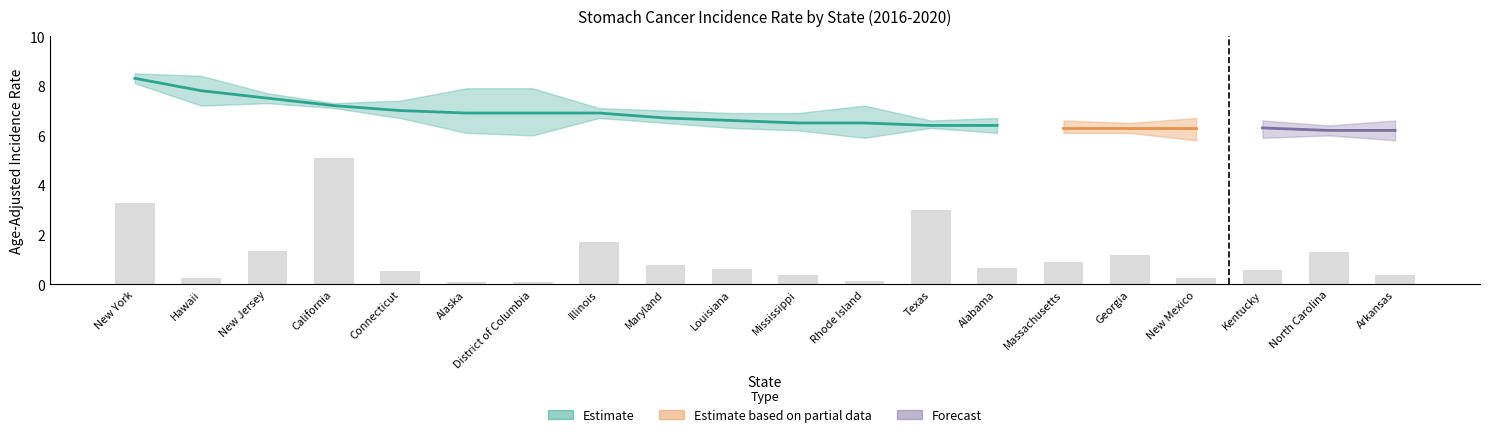

What is the label of the 3rd bar from the right?

Kentucky